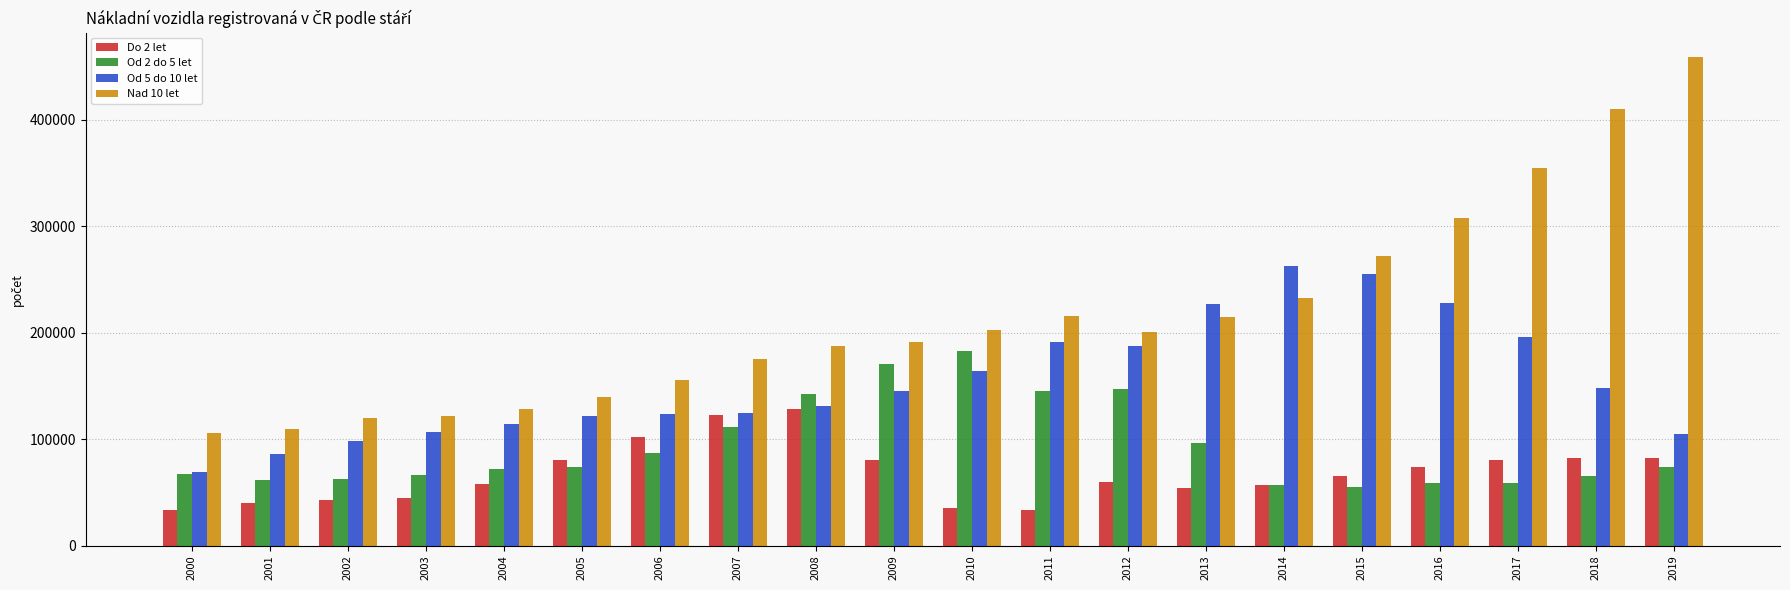

The value of Nad 10 let at 2006 is 155774. True or false?

True